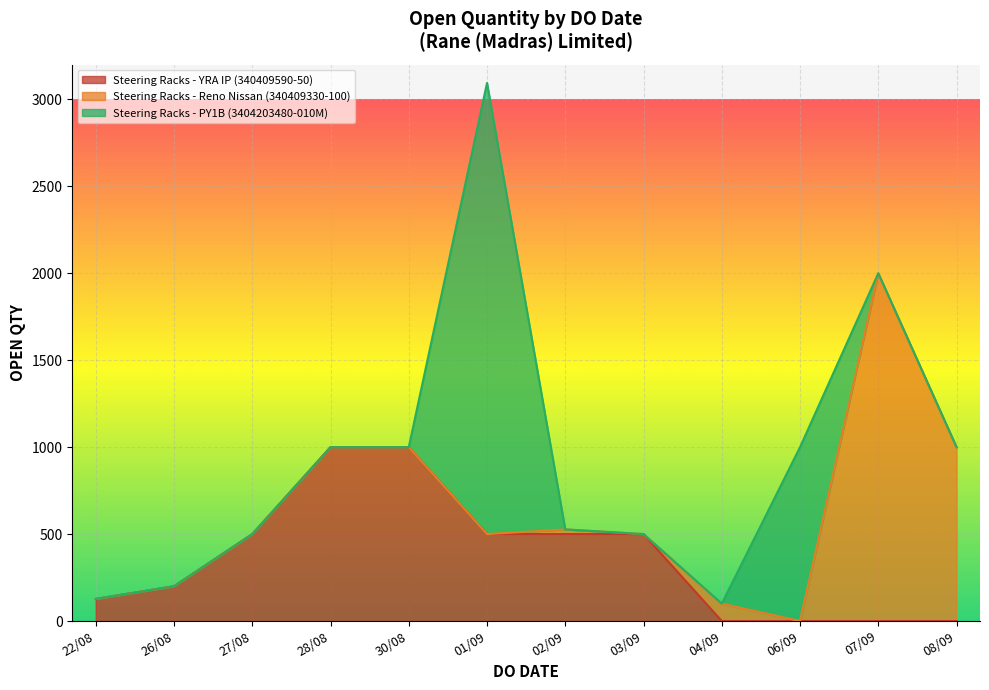

The chart shows a value of 3786 at 01/09/2021. True or false?

False